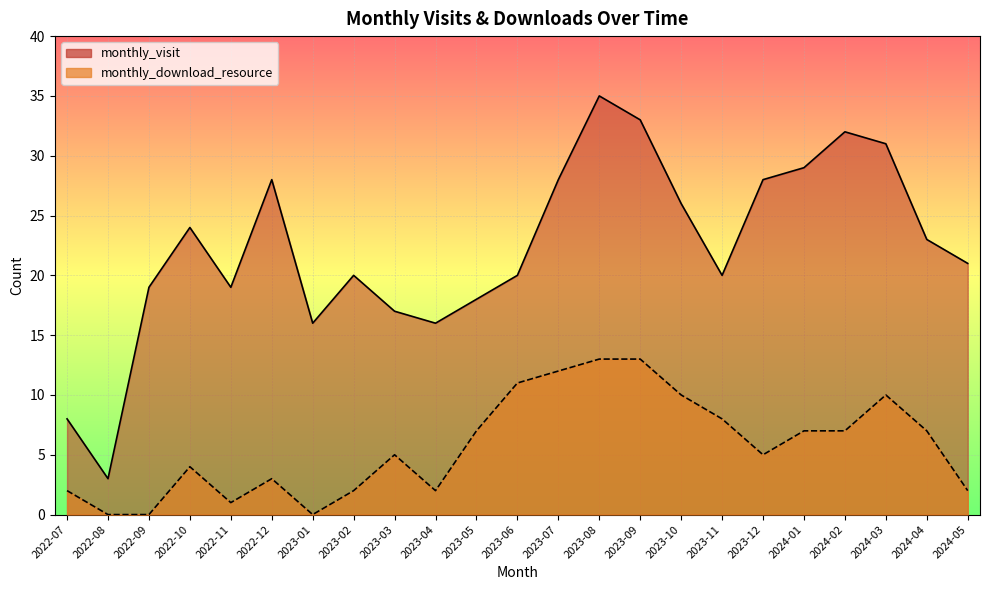

What is the difference between the second highest and minimum values in the monthly_download_resource series?

13